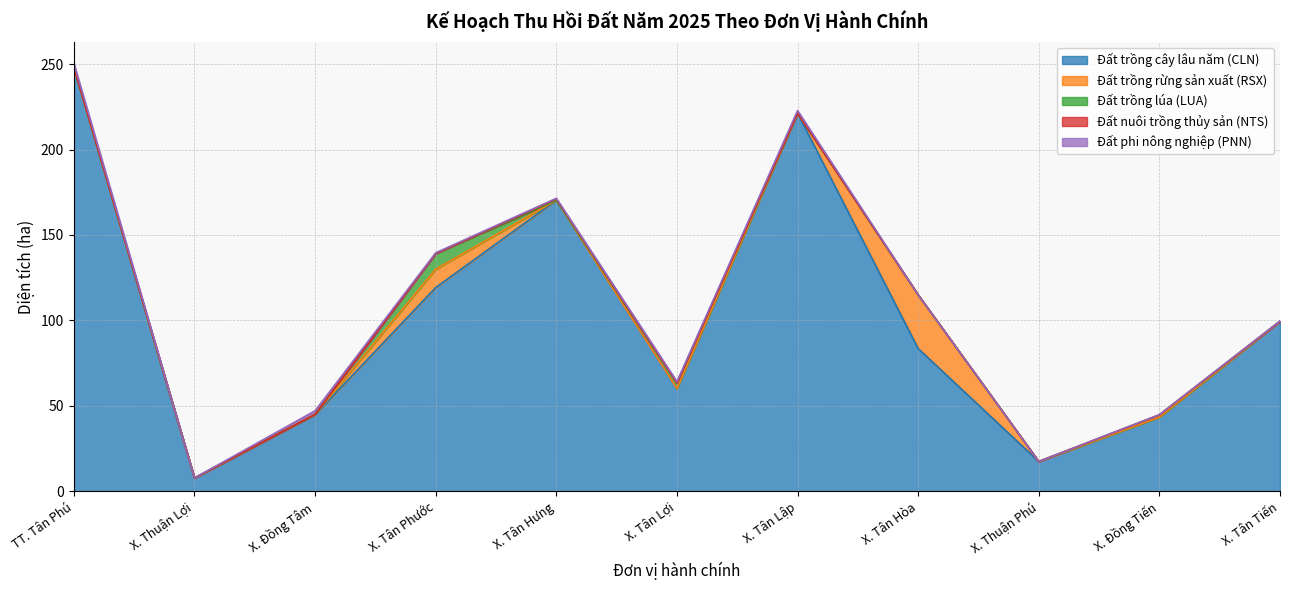

How many lines are shown in the chart?

5